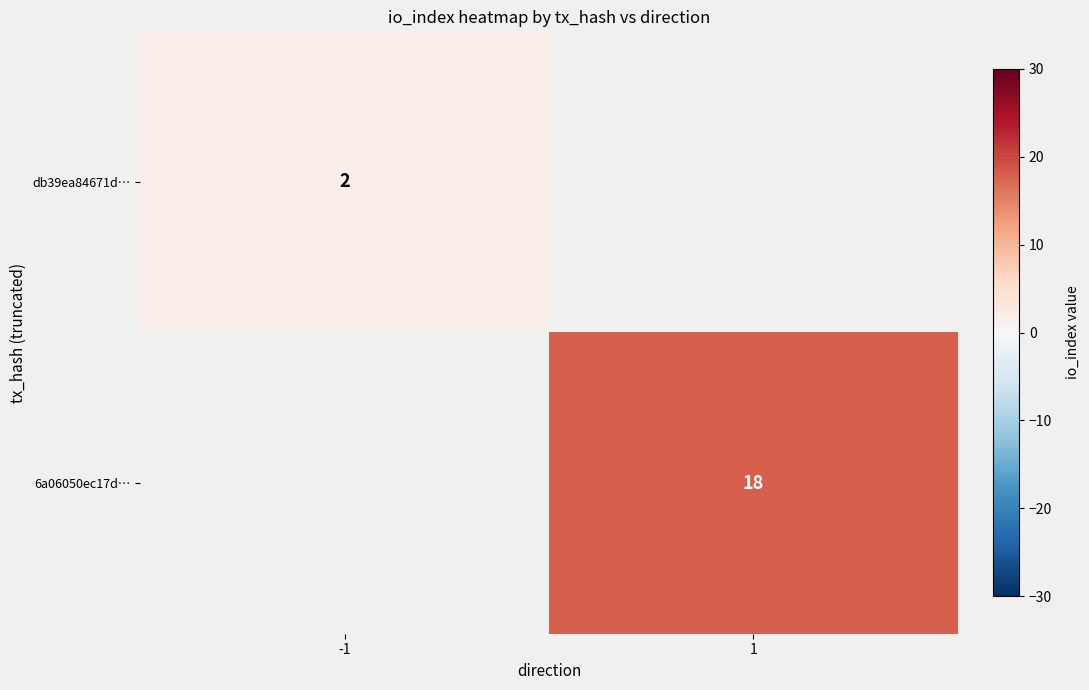

Is it true that db39ea84671d… equals 2 at -1?

True